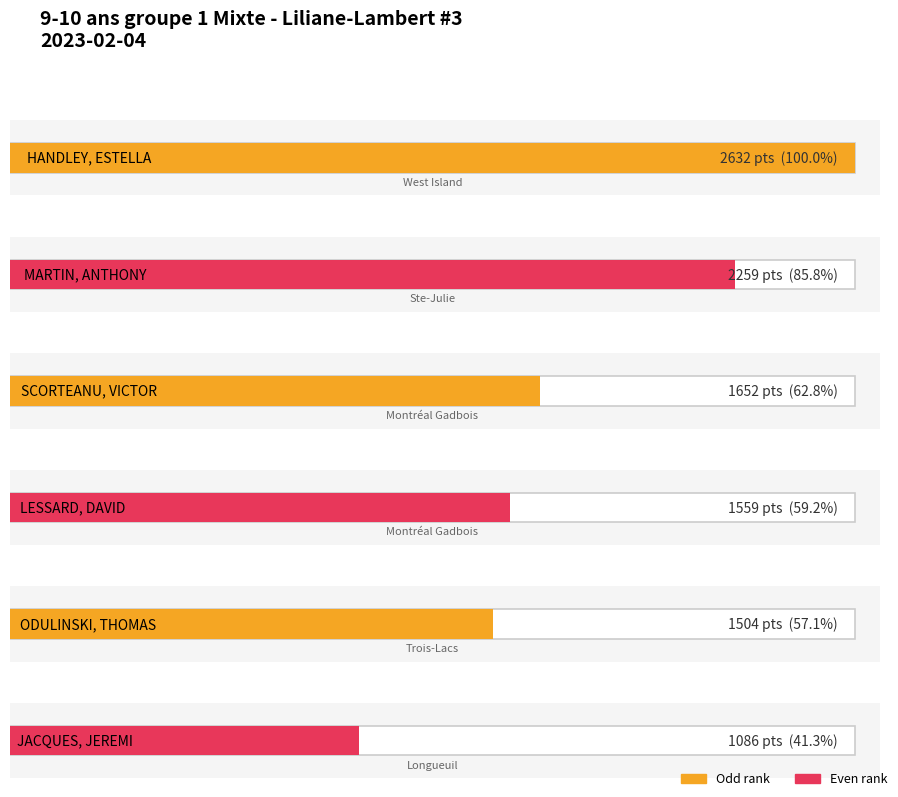

Approximately how many times larger is the value at HANDLEY, ESTELLA compared to MARTIN, ANTHONY?

1.2